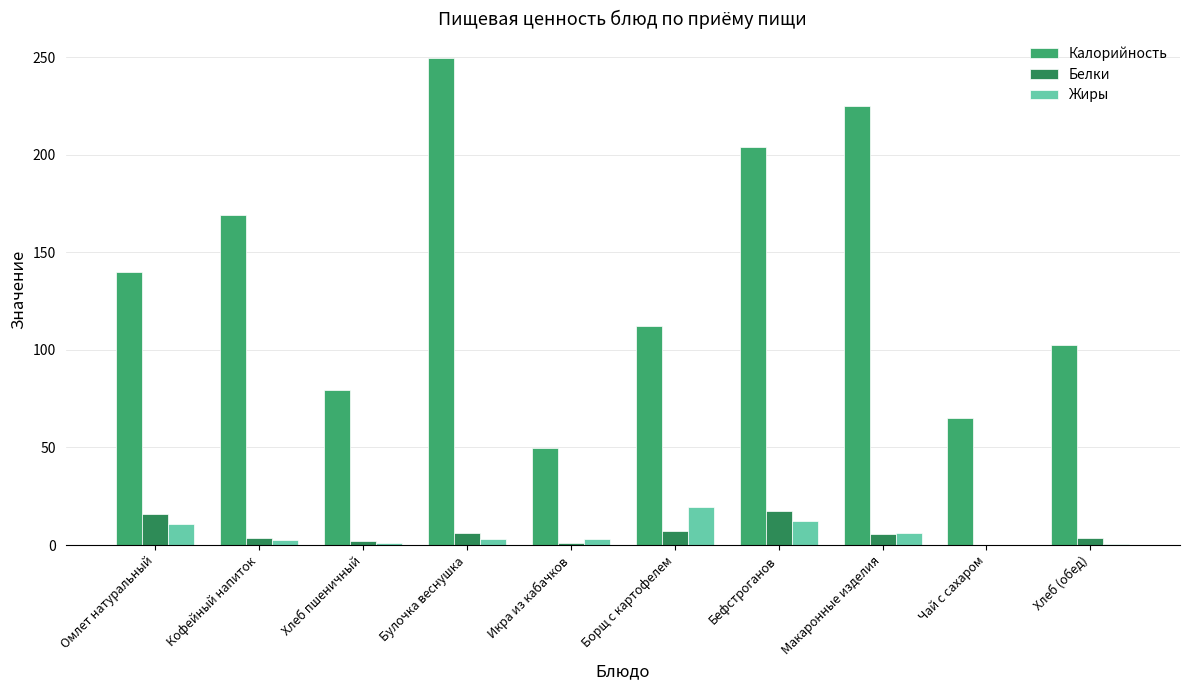

True or false: Жиры has a value of 12.4 at Бефстроганов.

True